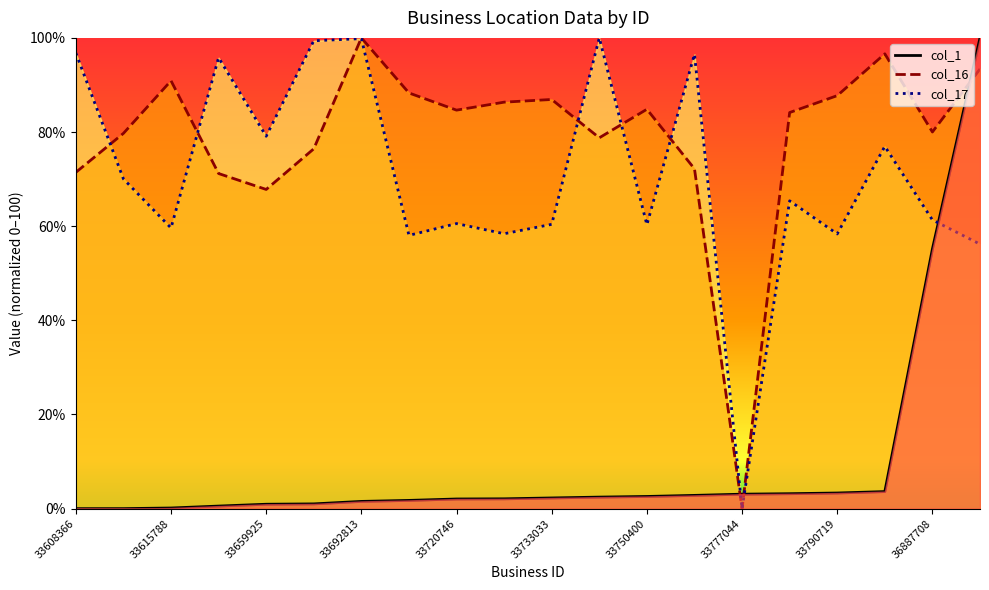

List the series in order of their peak value, highest first.

col_1 (normalized), col_16 (normalized), col_17 (normalized)